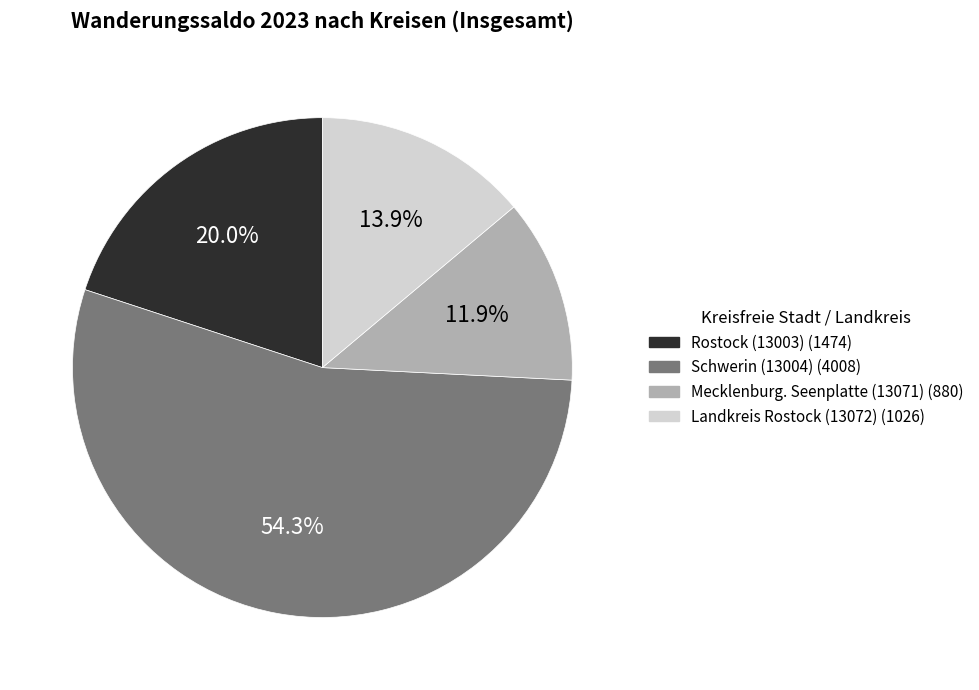

Combined, do Landkreis Rostock (13072) and Rostock (13003) account for over 50%?

No